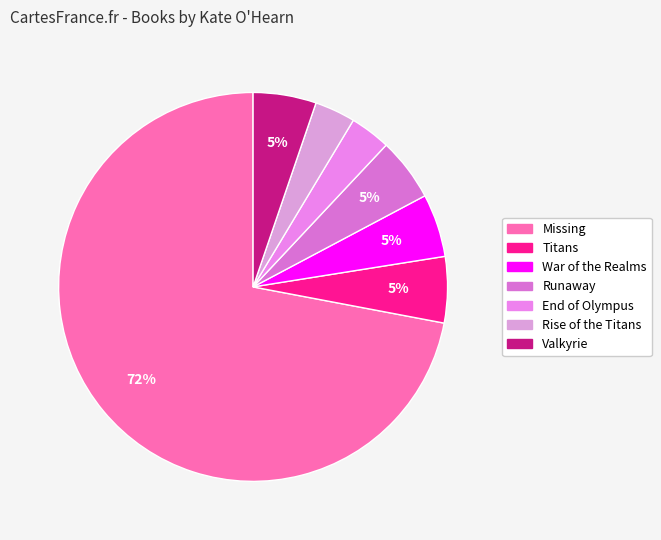

How many slices are in this pie chart?

7